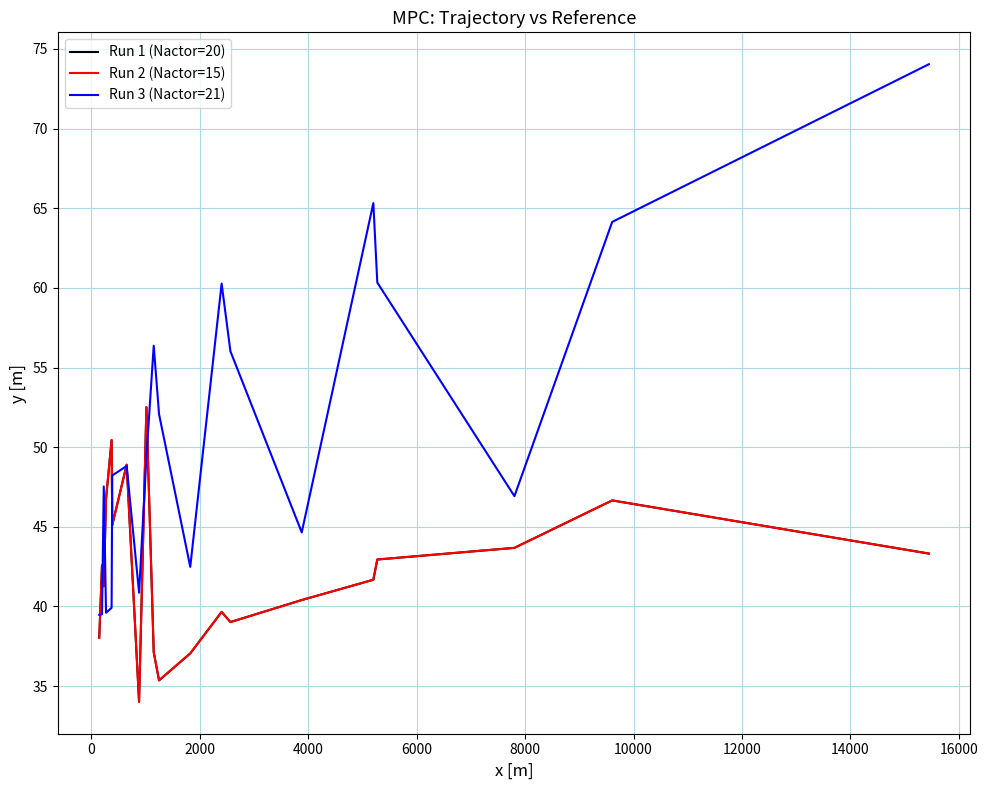

What is the smallest value displayed?

34.0